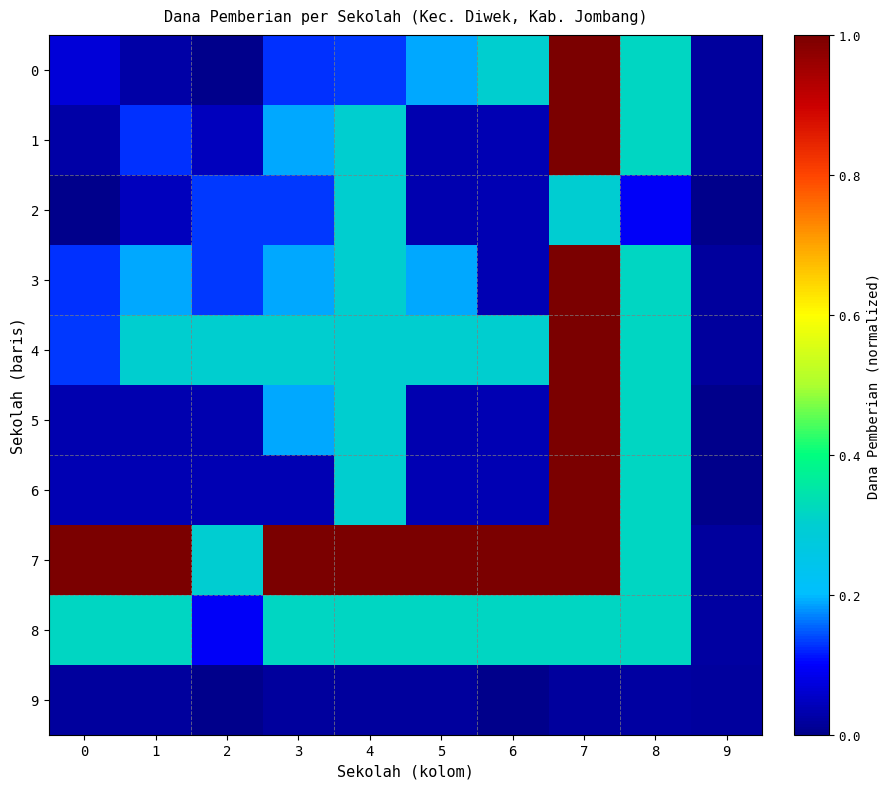

Reading left to right, what are all the values shown in this chart?

0: 0=0.1	1=0.0	2=0.0	3=0.1	4=0.1	5=0.2	6=0.3	7=1.0	8=0.3	9=0.0
1: 0=0.0	1=0.1	2=0.0	3=0.2	4=0.3	5=0.0	6=0.0	7=1.0	8=0.3	9=0.0
2: 0=0.0	1=0.0	2=0.1	3=0.1	4=0.3	5=0.0	6=0.0	7=0.3	8=0.1	9=0.0
3: 0=0.1	1=0.2	2=0.1	3=0.2	4=0.3	5=0.2	6=0.0	7=1.0	8=0.3	9=0.0
4: 0=0.1	1=0.3	2=0.3	3=0.3	4=0.3	5=0.3	6=0.3	7=1.0	8=0.3	9=0.0
5: 0=0.0	1=0.0	2=0.0	3=0.2	4=0.3	5=0.0	6=0.0	7=1.0	8=0.3	9=0.0
6: 0=0.0	1=0.0	2=0.0	3=0.0	4=0.3	5=0.0	6=0.0	7=1.0	8=0.3	9=0.0
7: 0=1.0	1=1.0	2=0.3	3=1.0	4=1.0	5=1.0	6=1.0	7=1.0	8=0.3	9=0.0
8: 0=0.3	1=0.3	2=0.1	3=0.3	4=0.3	5=0.3	6=0.3	7=0.3	8=0.3	9=0.0
9: 0=0.0	1=0.0	2=0.0	3=0.0	4=0.0	5=0.0	6=0.0	7=0.0	8=0.0	9=0.0